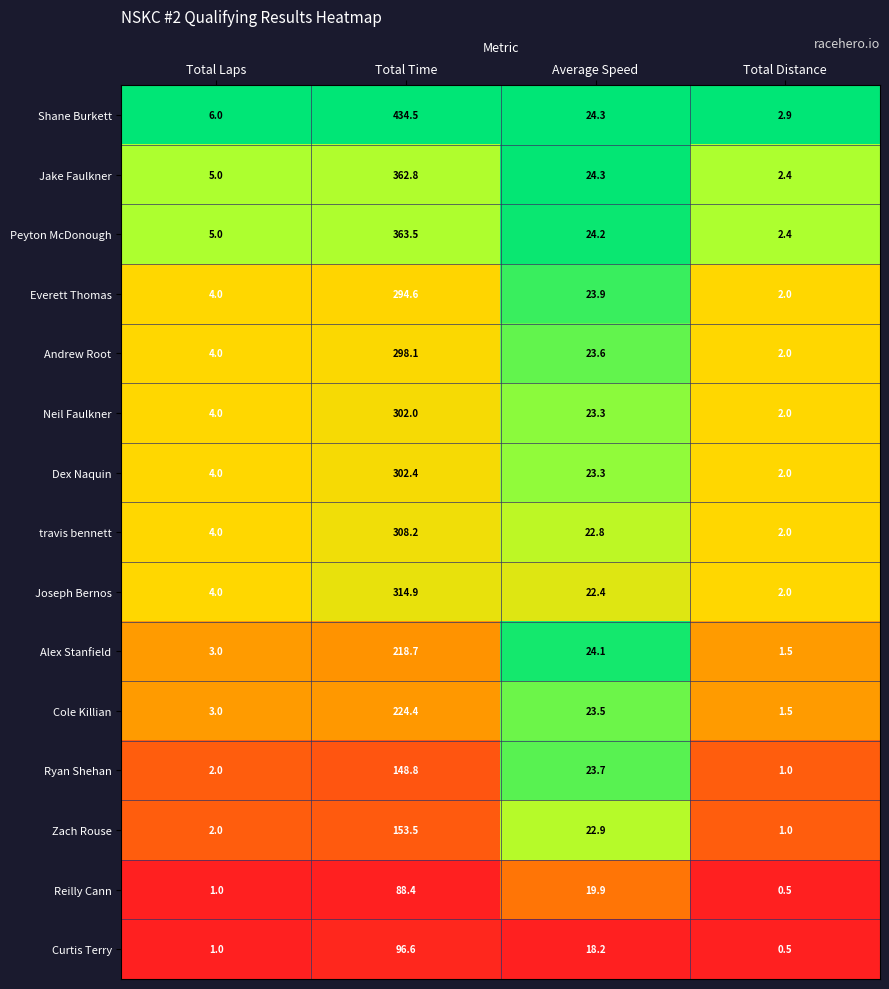

What is the maximum value shown in the chart?

434.5